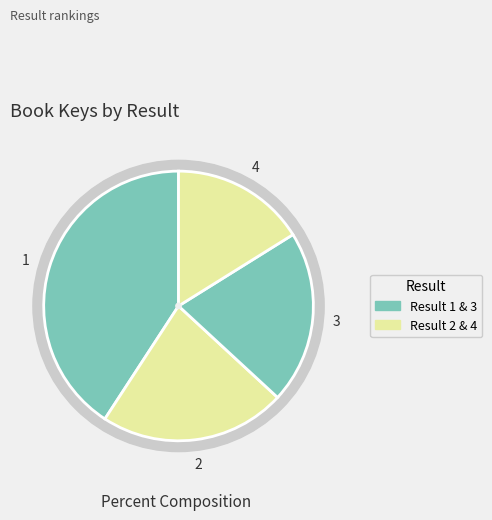

Does 1 represent more than half of the total?

No